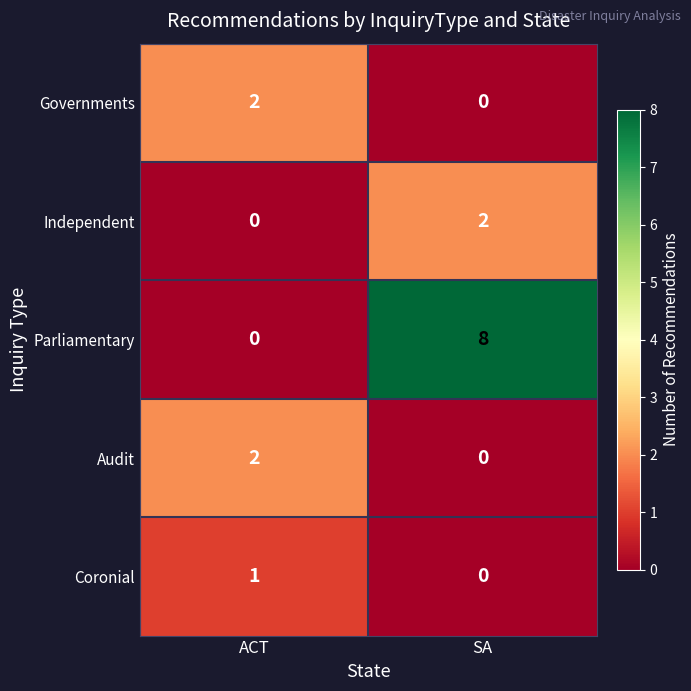

At which category does the chart reach its peak across all series?

SA